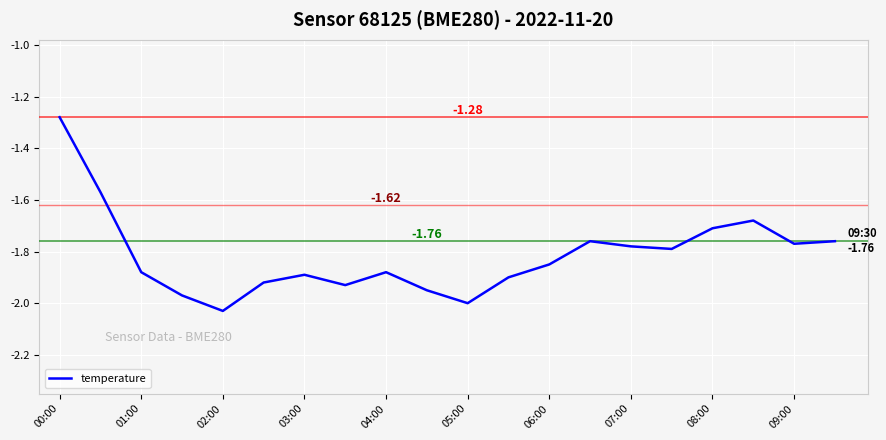

How many interior local valleys (lower than both neighbors) does the data have?

5